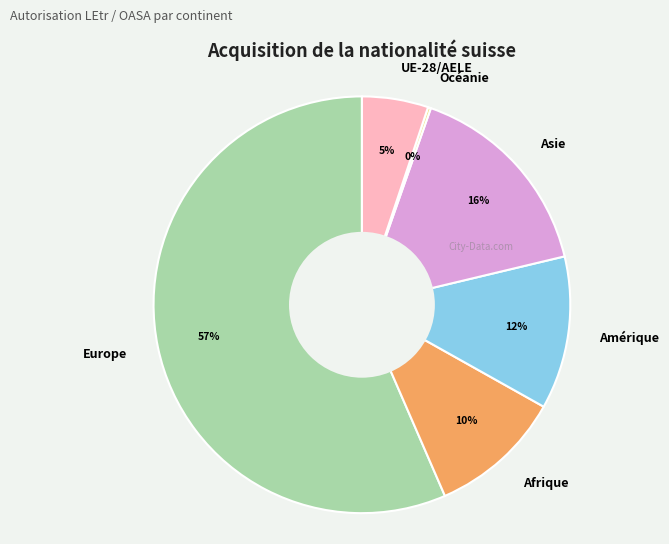

Is it true that Afrique is 3% of the pie?

False